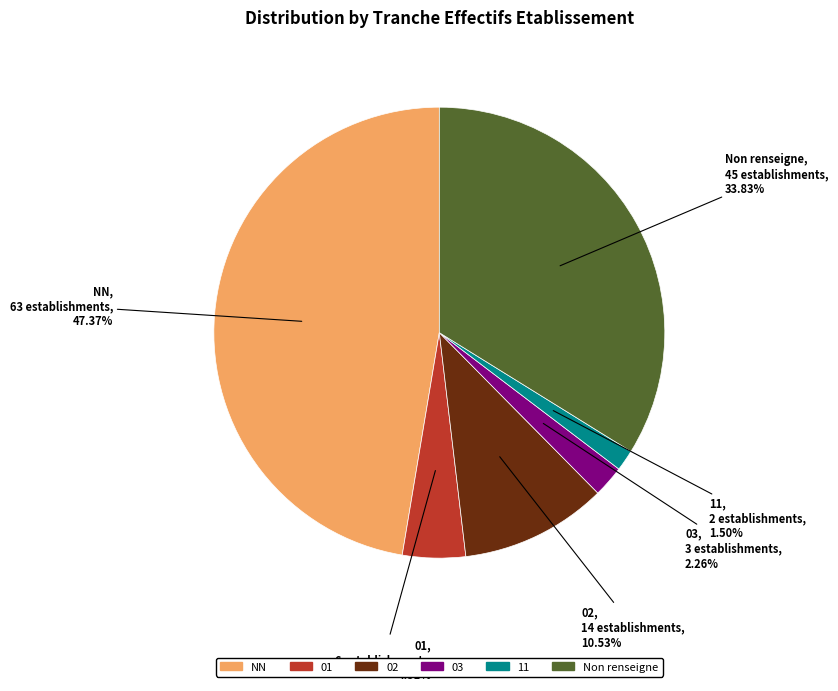

Is there a majority slice in this chart?

No